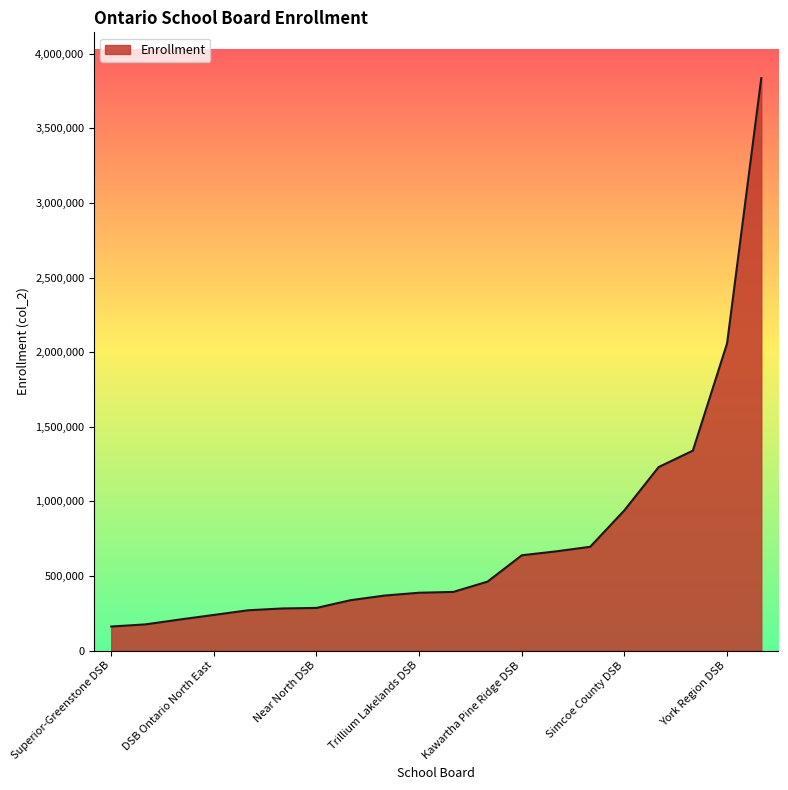

What is the difference between the maximum and minimum values?

3675693